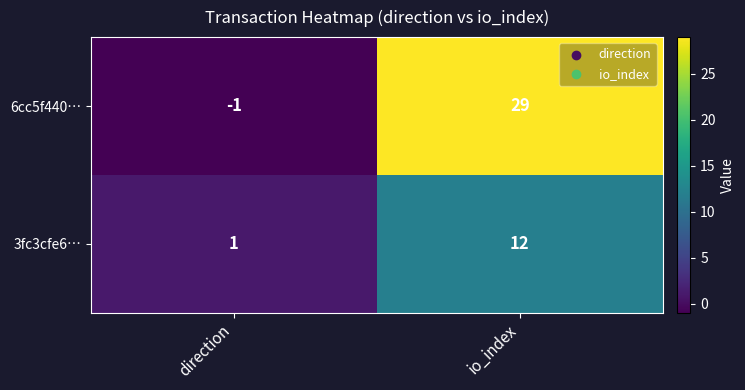

Rank the series by their average value, from highest to lowest.

6cc5f440…, 3fc3cfe6…